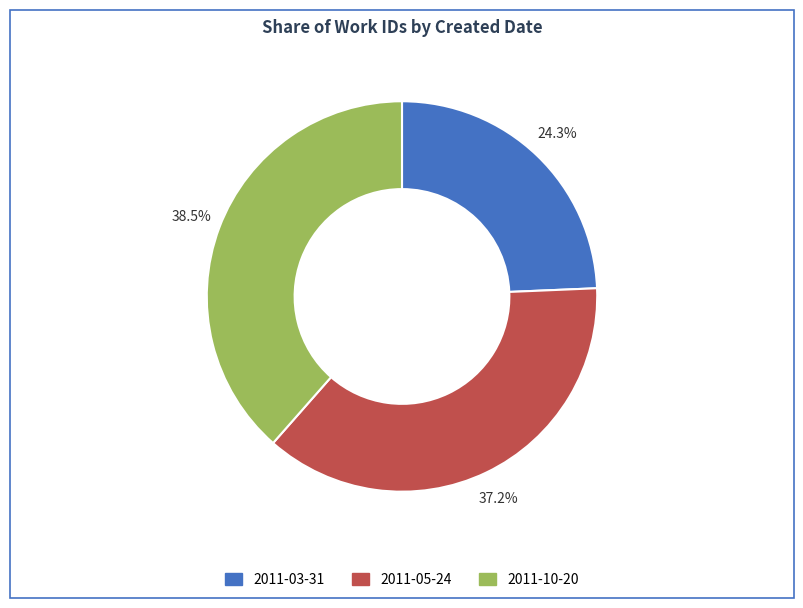

Count the number of slices in the pie.

3